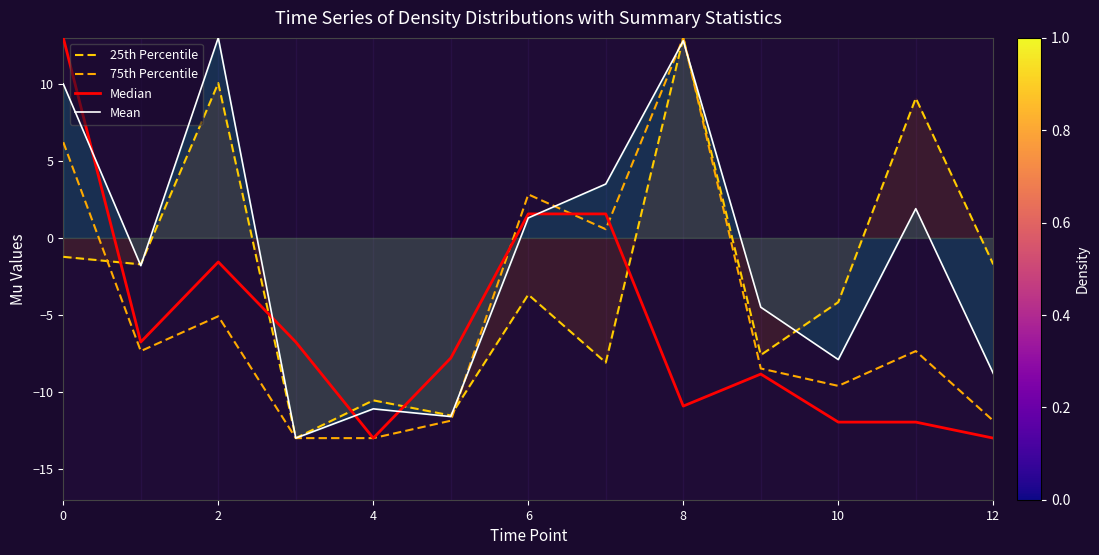

Does the chart have visible grid lines?

No